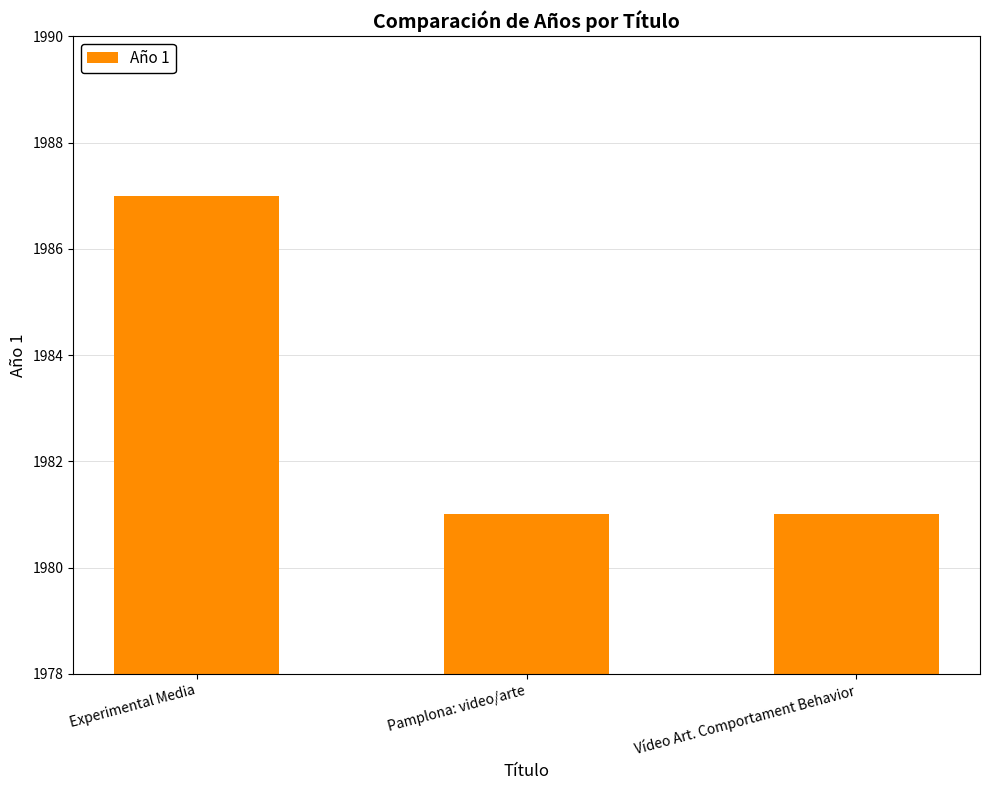

What position from the right is Experimental Media?

3